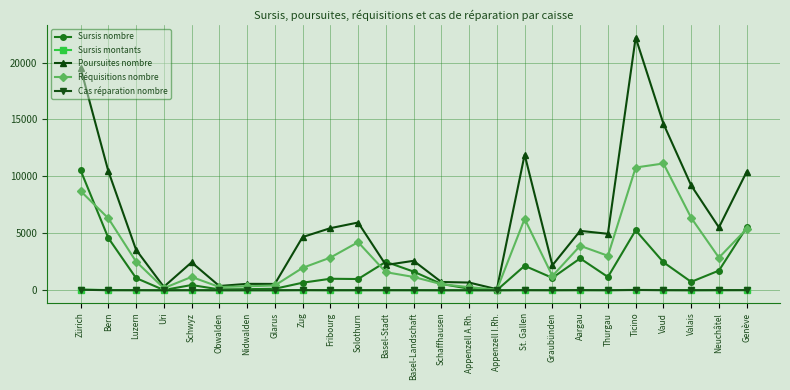

Which series has the largest total across all categories?

Poursuites nombre